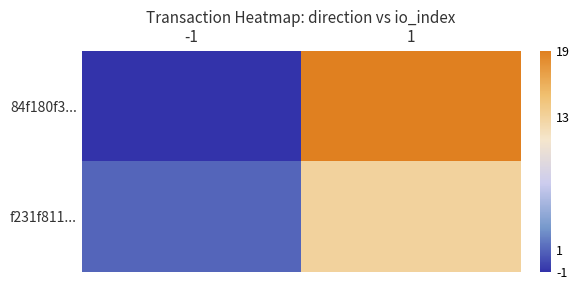

At which category is the sum across all series the highest?

1